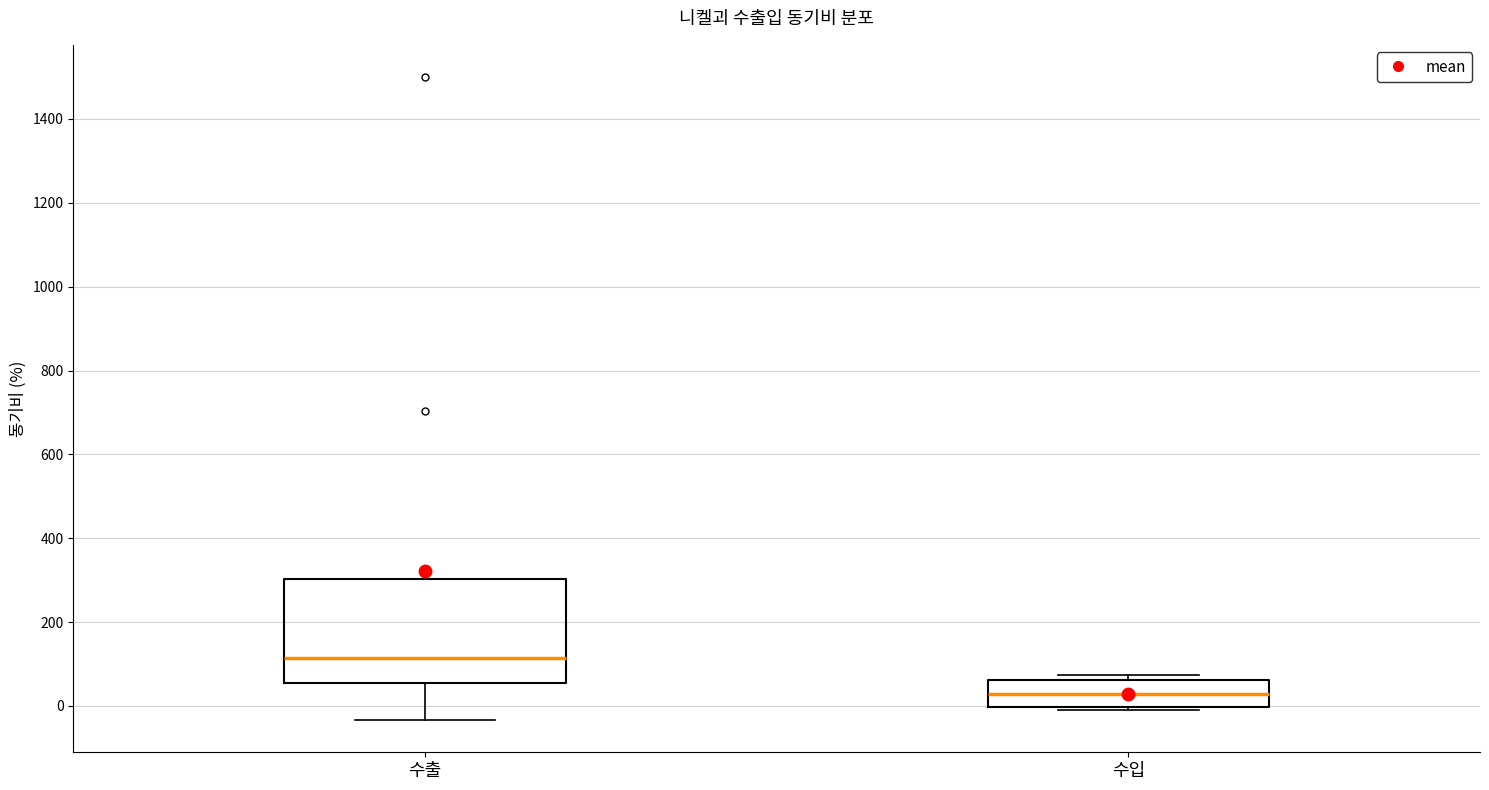

Reading left to right, read every box against the y-axis: the position of its median line, the range the box covers, and the ends of its whiskers. The values are not printed on the chart, so give them approximately, as read against the axis.

수출: median 120, box 60 to 300, whiskers -40 to 300
수입: median 20, box 0 to 60, whiskers 0 (just below the box's lower edge) to 80